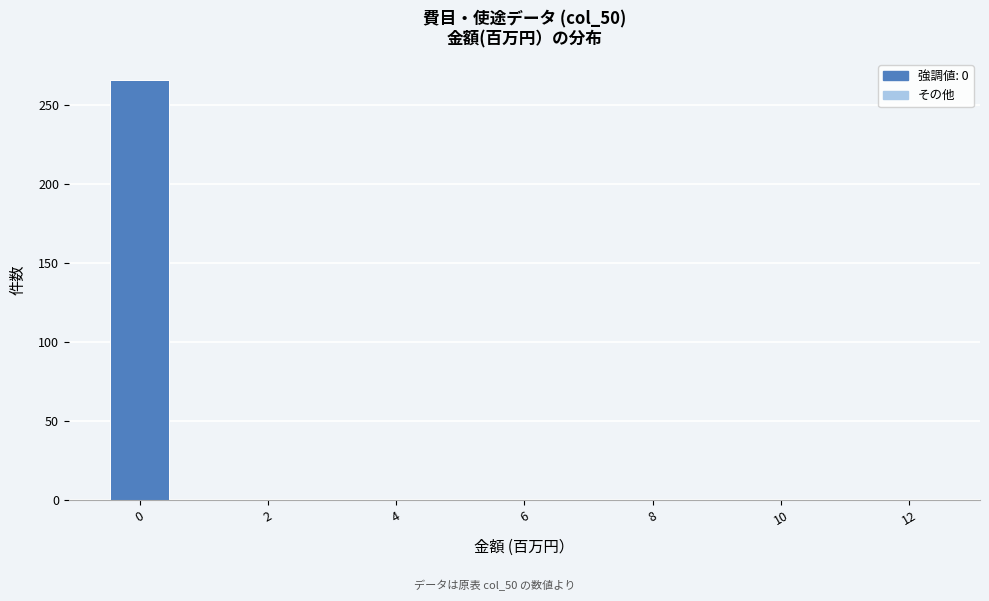

Reading left to right, transcribe this chart: for each bar, give the range it covers on the x-axis and its height. Neither the bar edges nor the heights are printed on the chart, so give them approximately, as read against the axes.

-0.5 to 0.5: 265
0.5 to 1.5: 0
1.5 to 2.5: 0
2.5 to 3.5: 0
3.5 to 4.5: 0
4.5 to 5.5: 0
5.5 to 6.5: 0
6.5 to 7.5: 0
7.5 to 8.5: 0
8.5 to 9.5: 0
9.5 to 10.5: 0
10.5 to 11.5: 0
11.5 to 12.5: 0